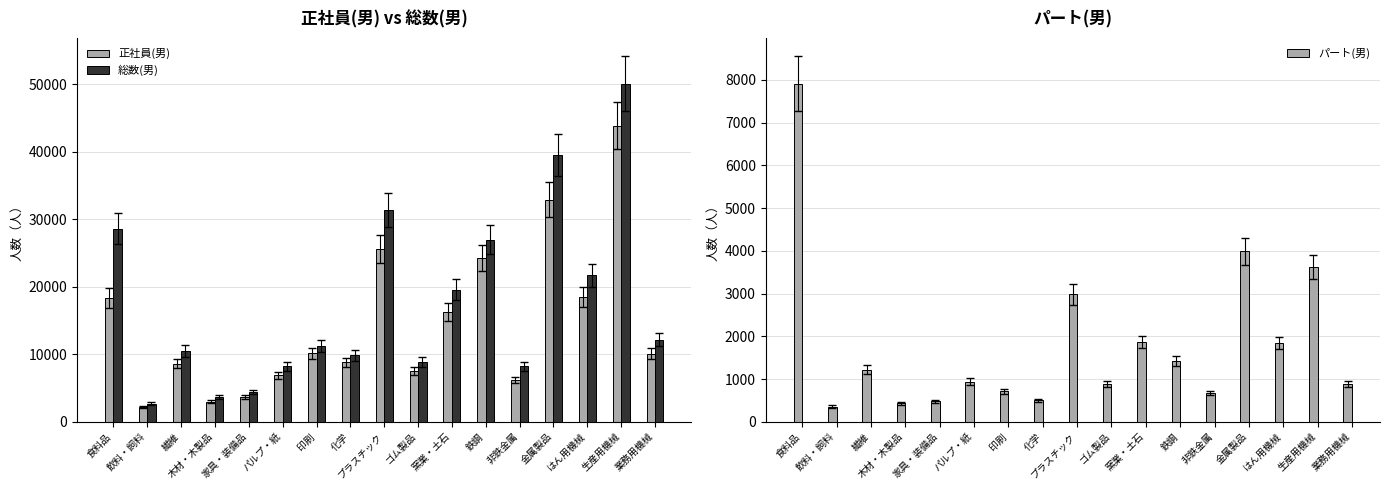

At which label does 正社員(男) first exceed 10103?

食料品